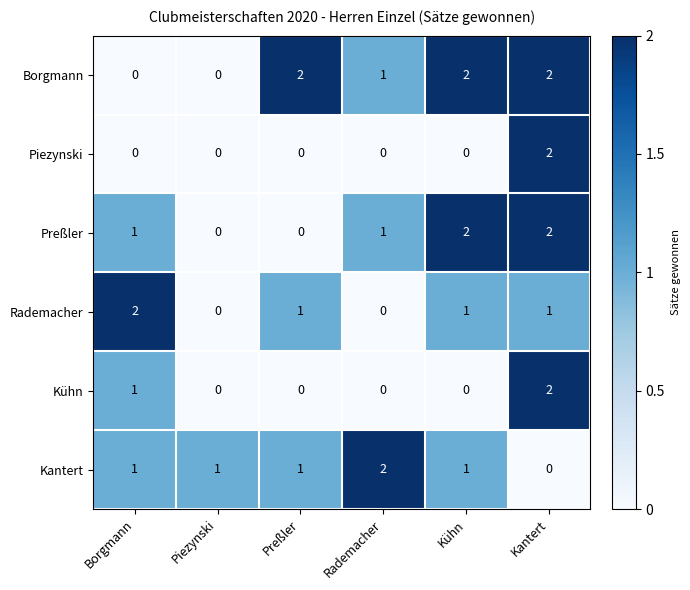

What is the spread (max minus min) of values at Rademacher?

2